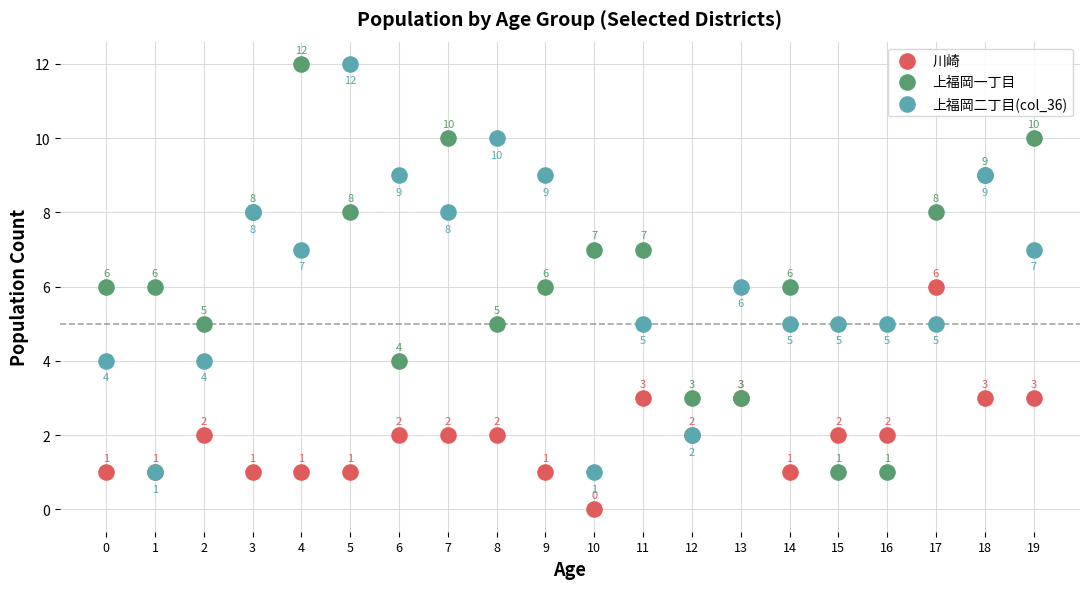

What are all the series names shown in the legend?

川崎, 上福岡一丁目, 上福岡二丁目(col_36)